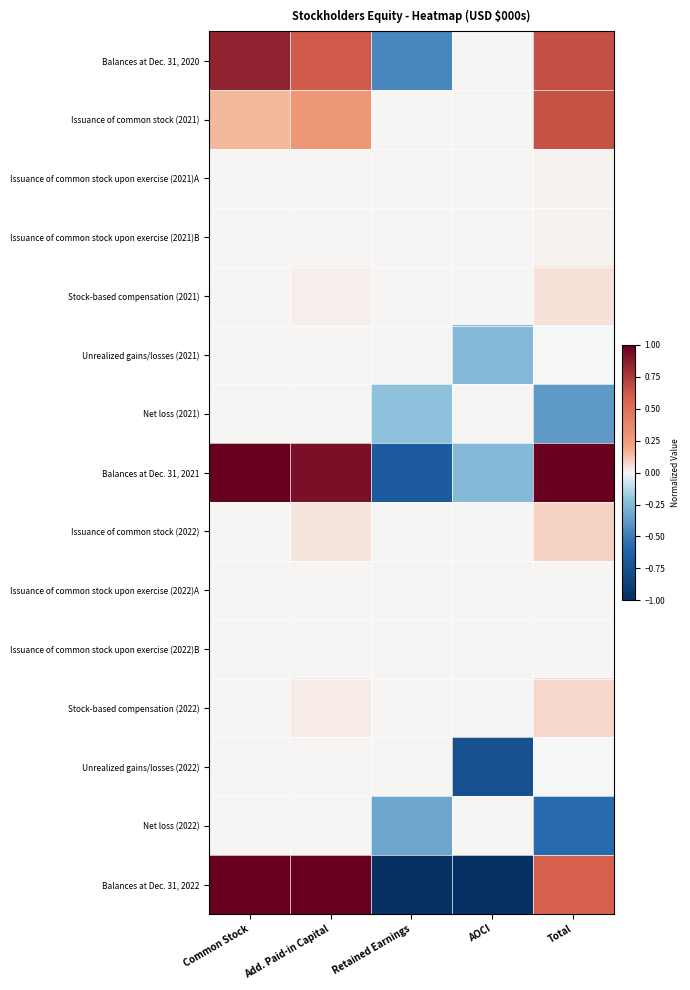

List the series in order of their peak value, lowest first.

Unrealized gains/losses (2021), Net loss (2021), Unrealized gains/losses (2022), Net loss (2022), Issuance of common stock upon exercise (2022)A, Issuance of common stock upon exercise (2022)B, Issuance of common stock upon exercise (2021)B, Issuance of common stock upon exercise (2021)A, Stock-based compensation (2021), Stock-based compensation (2022), Issuance of common stock (2022), Issuance of common stock (2021), Balances at Dec. 31, 2020, Balances at Dec. 31, 2021, Balances at Dec. 31, 2022